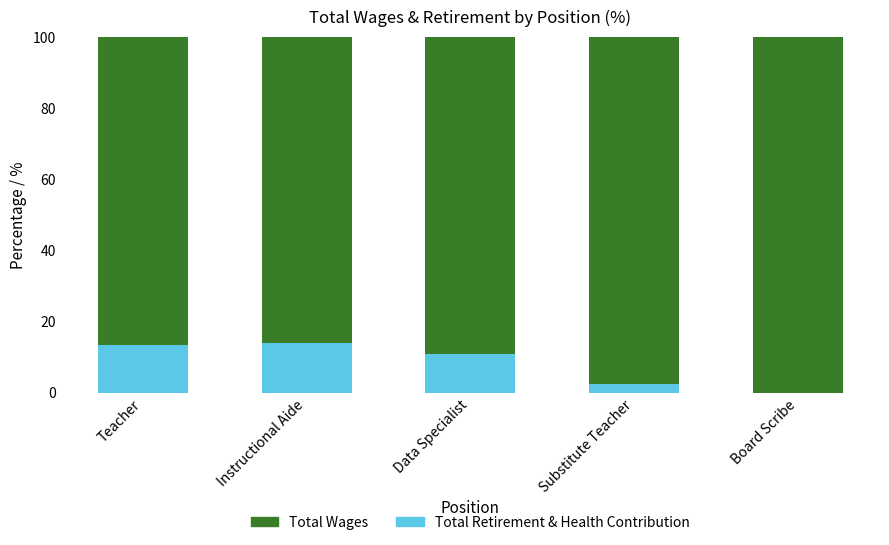

What is the sum of all Total Retirement & Health Contribution values?

40.5